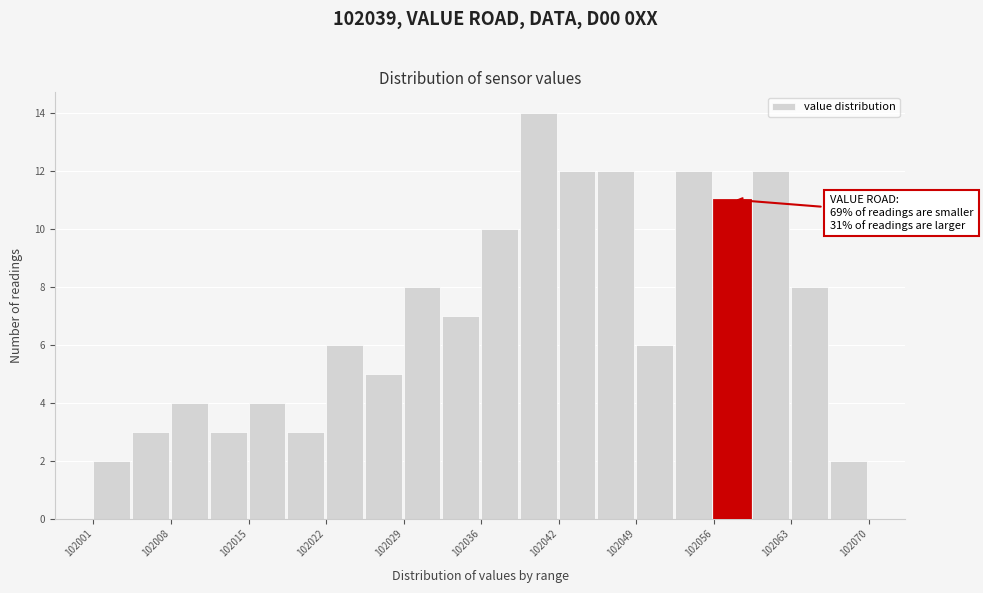

Read against the x-axis, roughly where is the centre of the tallest bar?

102041